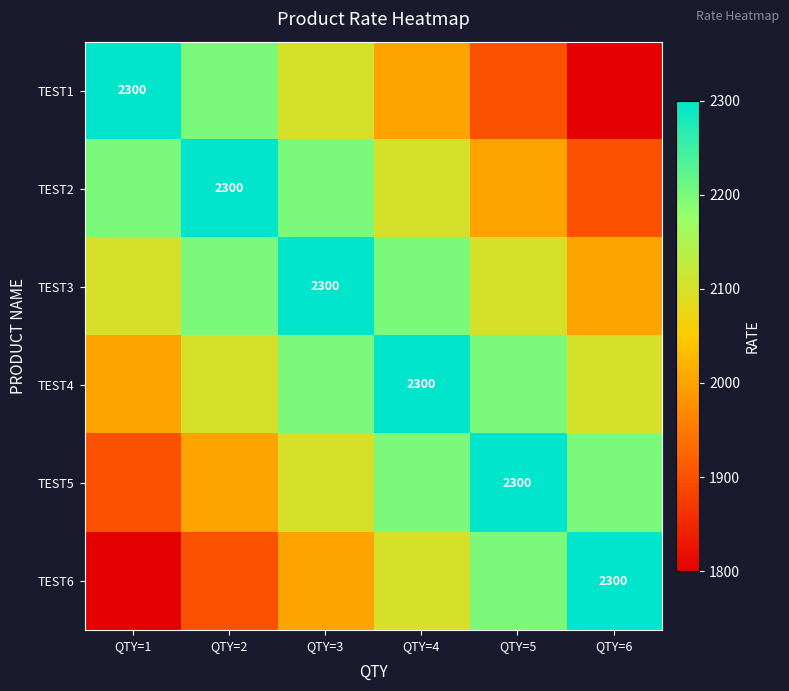

What is the difference between the second highest and minimum values in the TEST4 series?

200